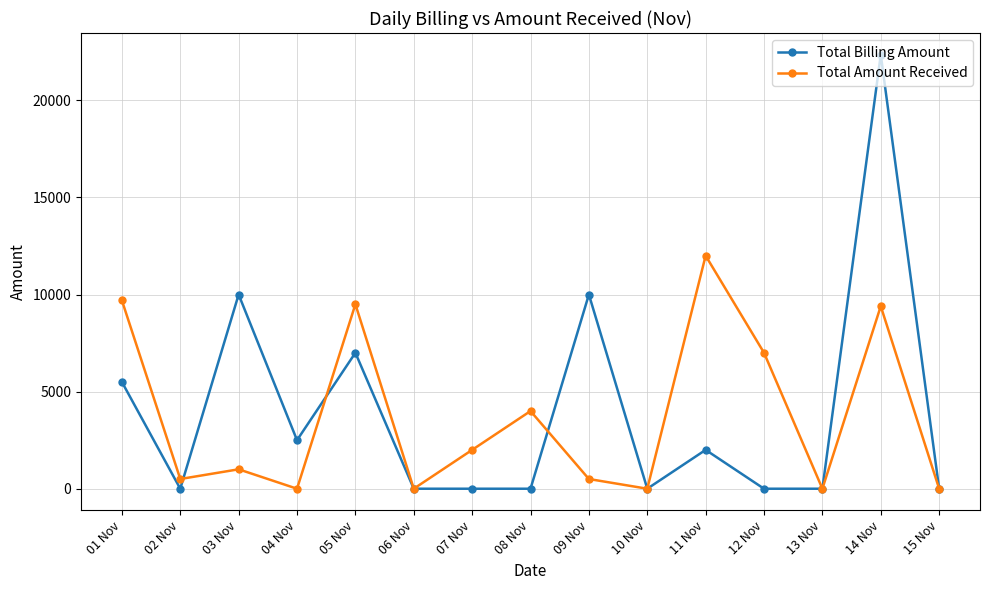

How many values in the Total Billing Amount series exceed 0?

7